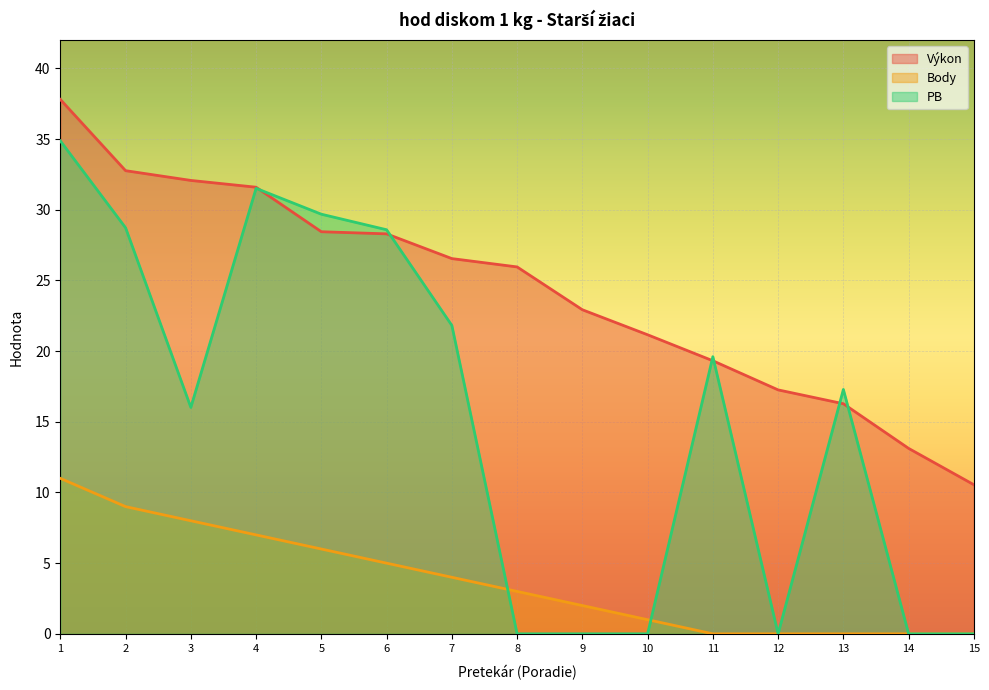

What is the difference between the maximum and second lowest values in the PB series?

34.9